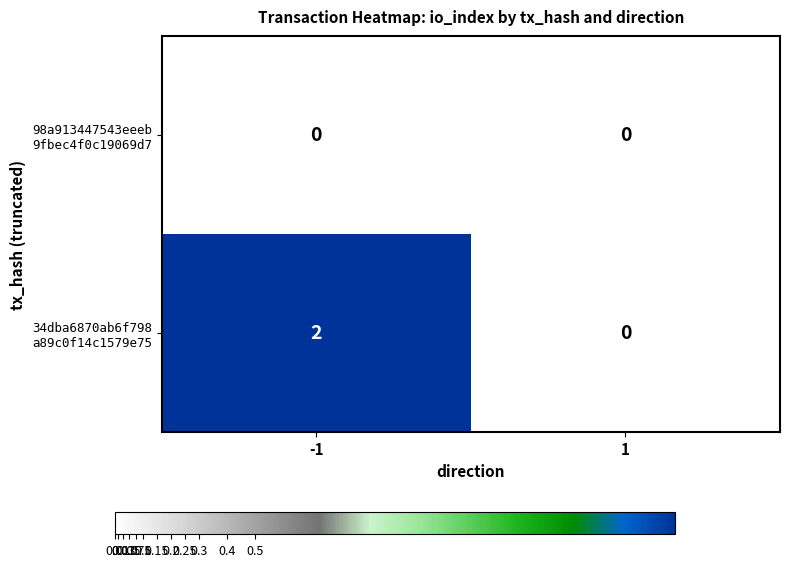

Which series has the largest total across all categories?

34dba6870ab6f798 a89c0f14c1579e75